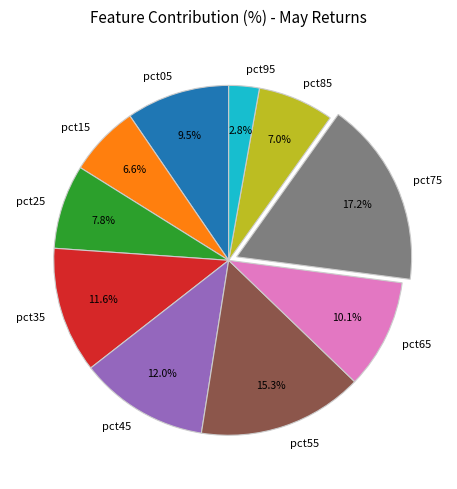

What portion of the pie excludes pct55?

84.7%